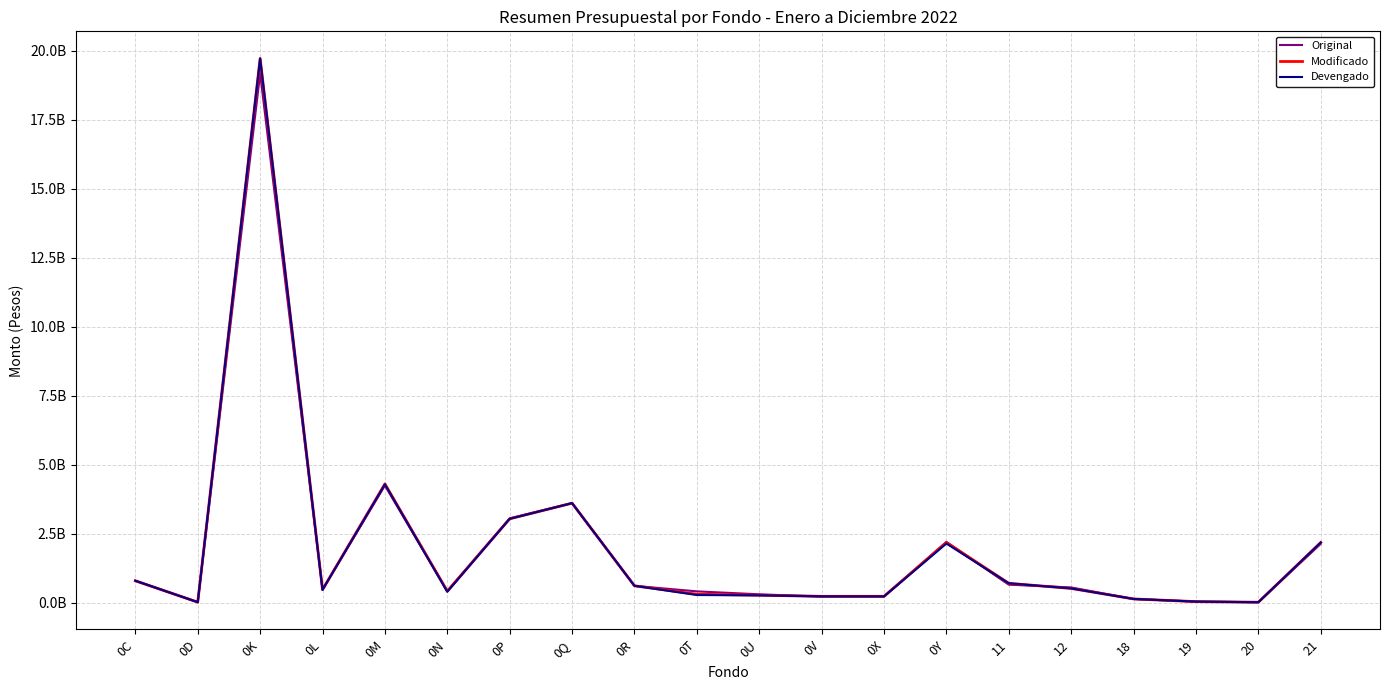

At which label is Original closest to 9596160015?

0M